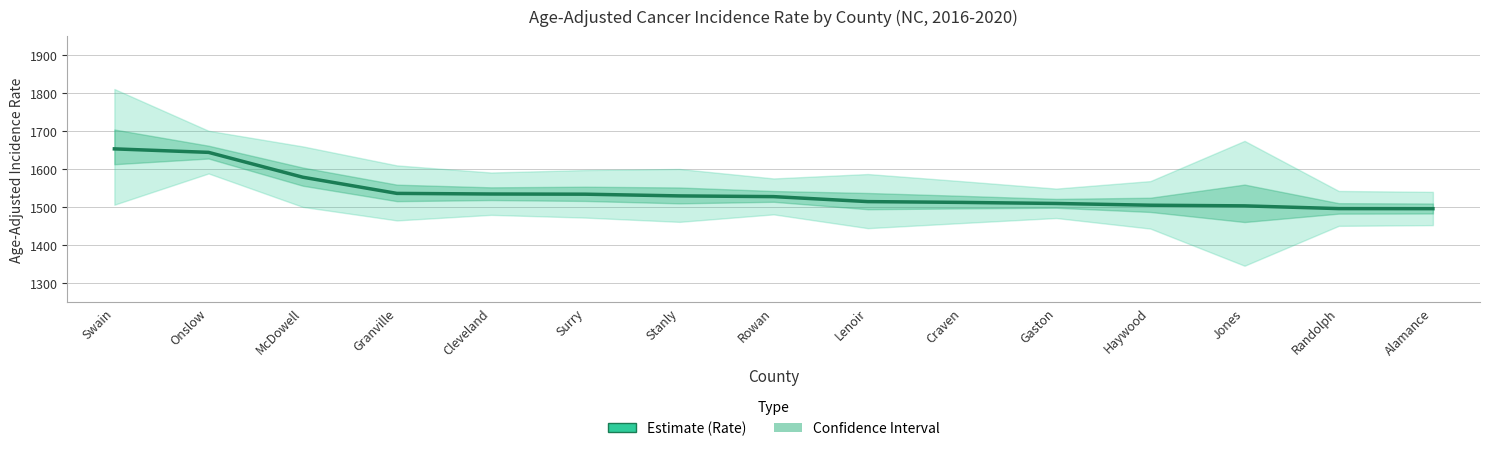

Reading left to right, transcribe all the data shown in this chart.

1653.5	1644.3	1579.0	1536.4	1534.8	1534.3	1529.8	1527.9	1514.8	1512.7	1509.9	1505.3	1503.6	1496.4	1496.2